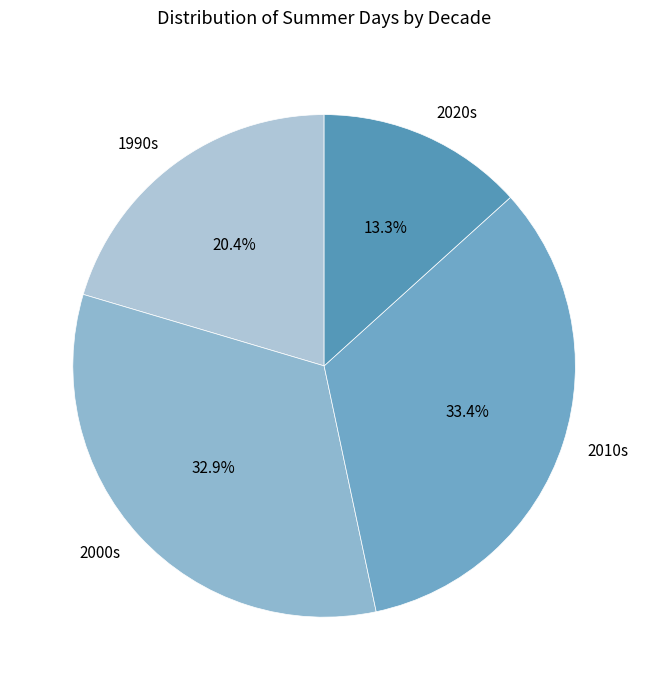

Is there any slice that represents more than half of the pie?

No